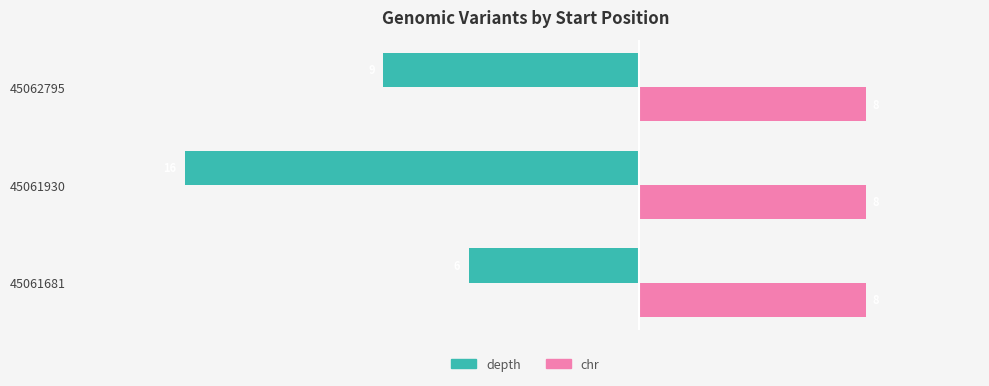

True or false: depth has a value of -6 at 45061681.

True